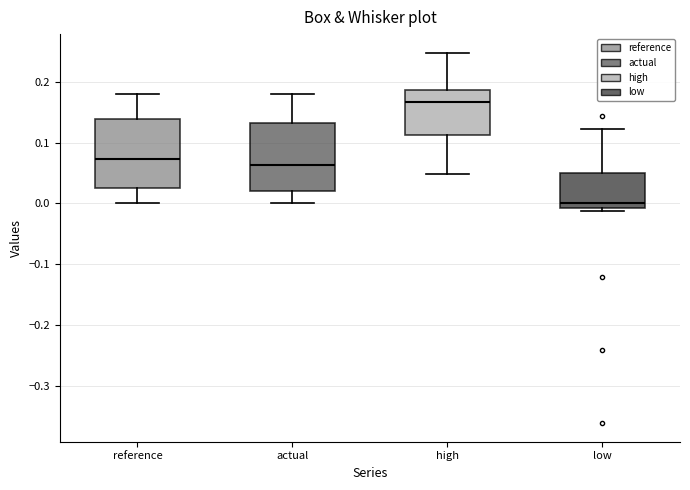

Where does the upper whisker of the box for actual end on the y-axis? The values are not printed on the chart, so give them approximately, as read against the axis.

0.18